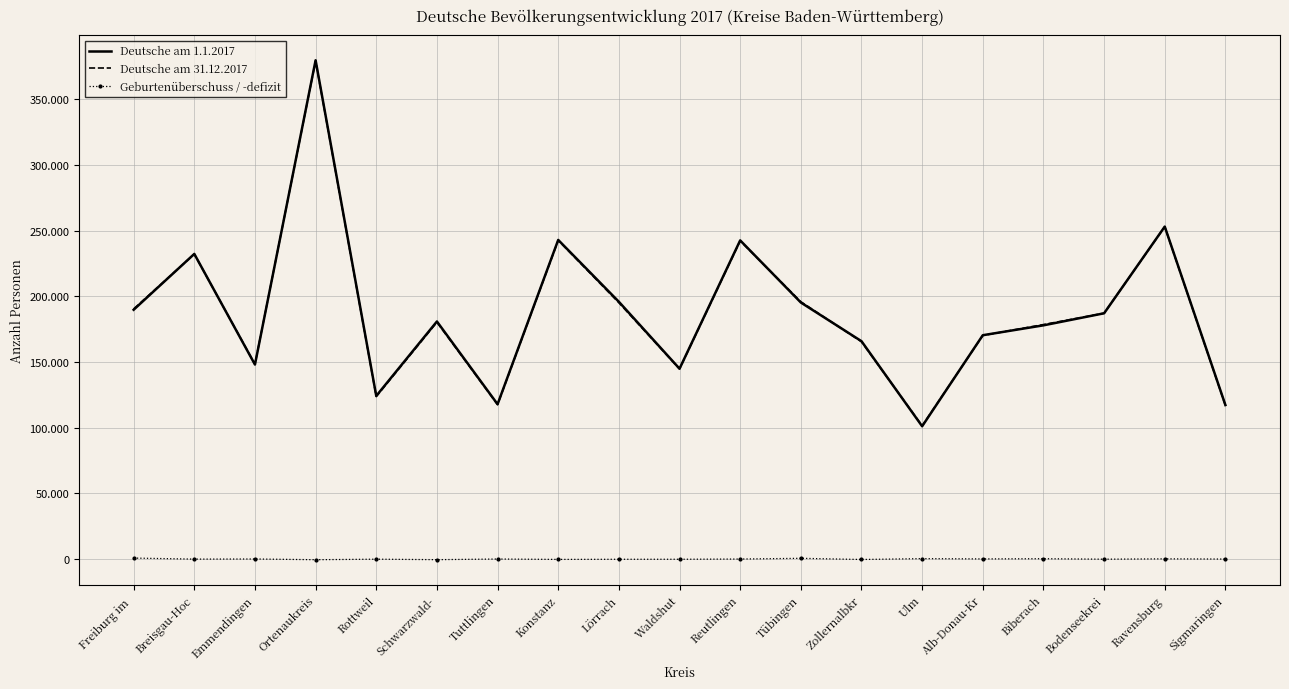

What are all the series names shown in the legend?

Deutsche am 1.1.2017, Deutsche am 31.12.2017, Geburtenüberschuss / -defizit